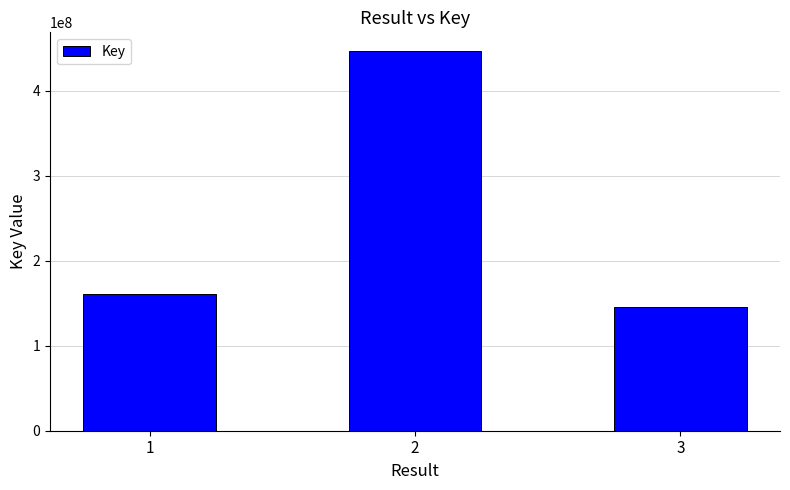

What is the ratio of the value at 3 to the value at 2?

0.3